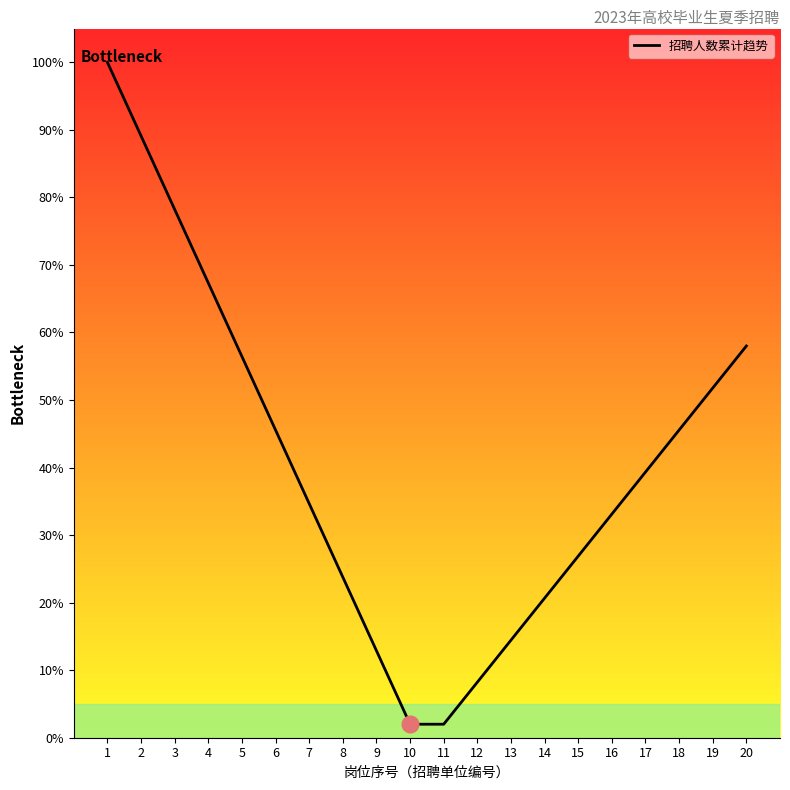

What is the sum of the values at 16 and 8?

56.9